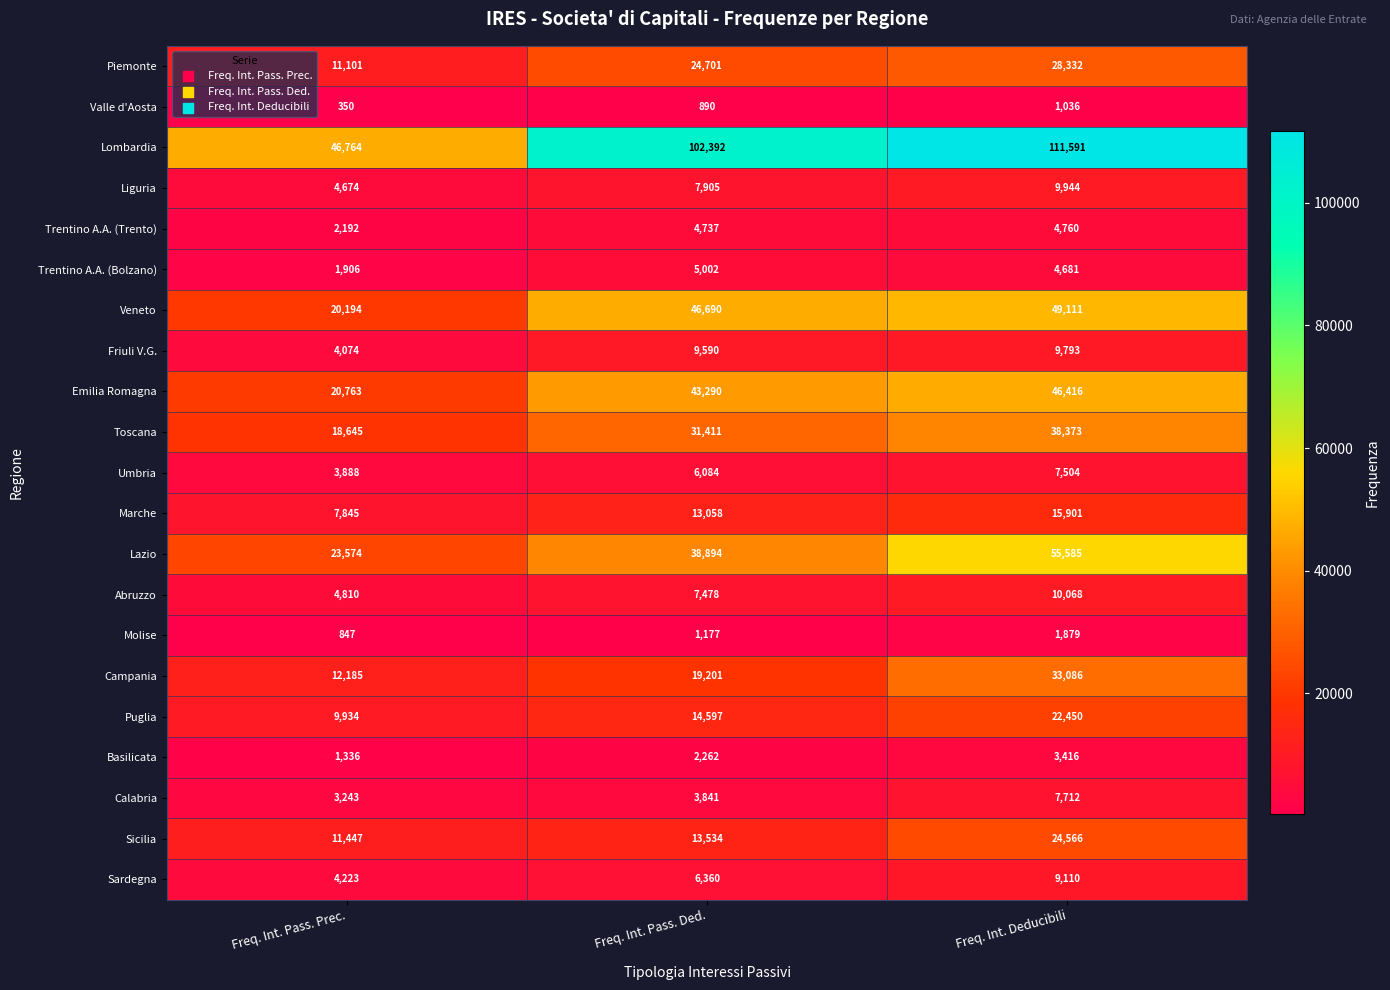

List the series in order of their peak value, lowest first.

Valle d'Aosta, Molise, Basilicata, Trentino A.A. (Trento), Trentino A.A. (Bolzano), Umbria, Calabria, Sardegna, Friuli V.G., Liguria, Abruzzo, Marche, Puglia, Sicilia, Piemonte, Campania, Toscana, Emilia Romagna, Veneto, Lazio, Lombardia